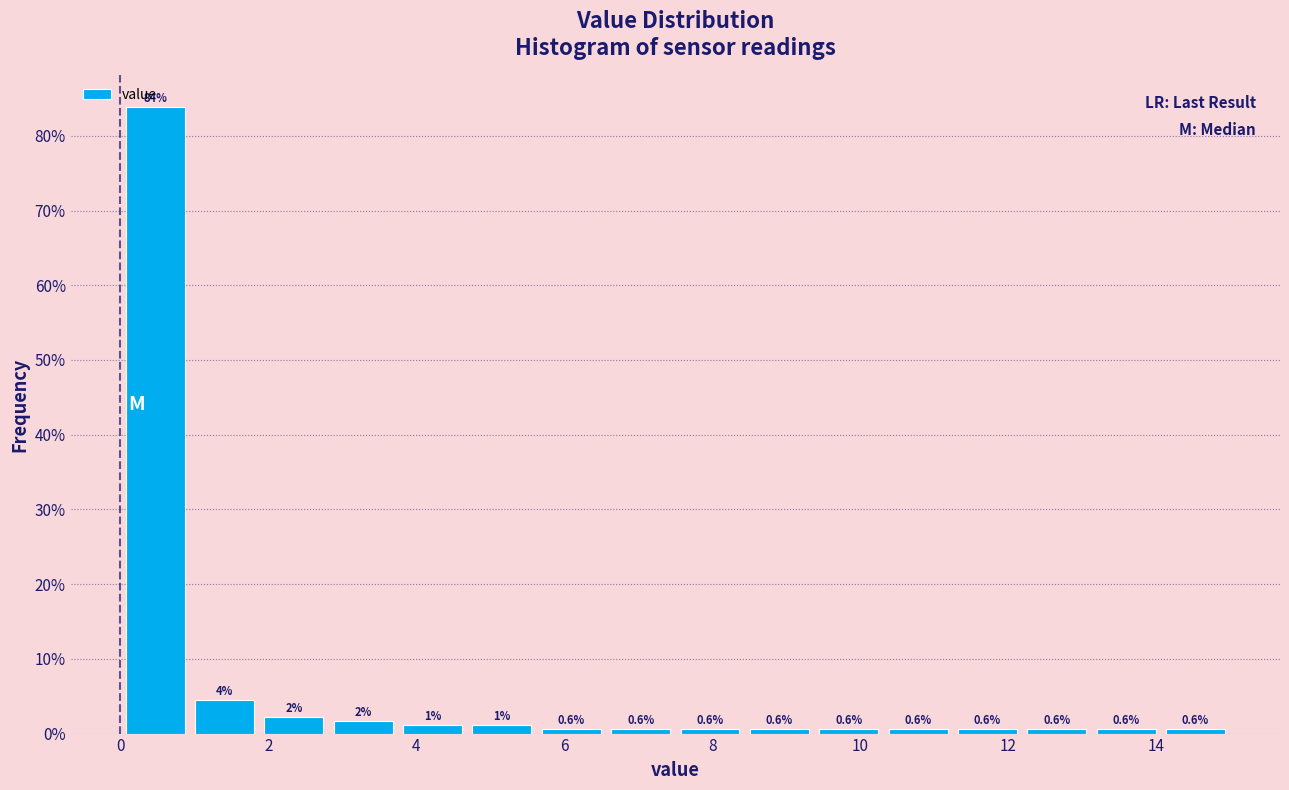

Which range on the x-axis has the tallest bar?

0.0 to 1.0